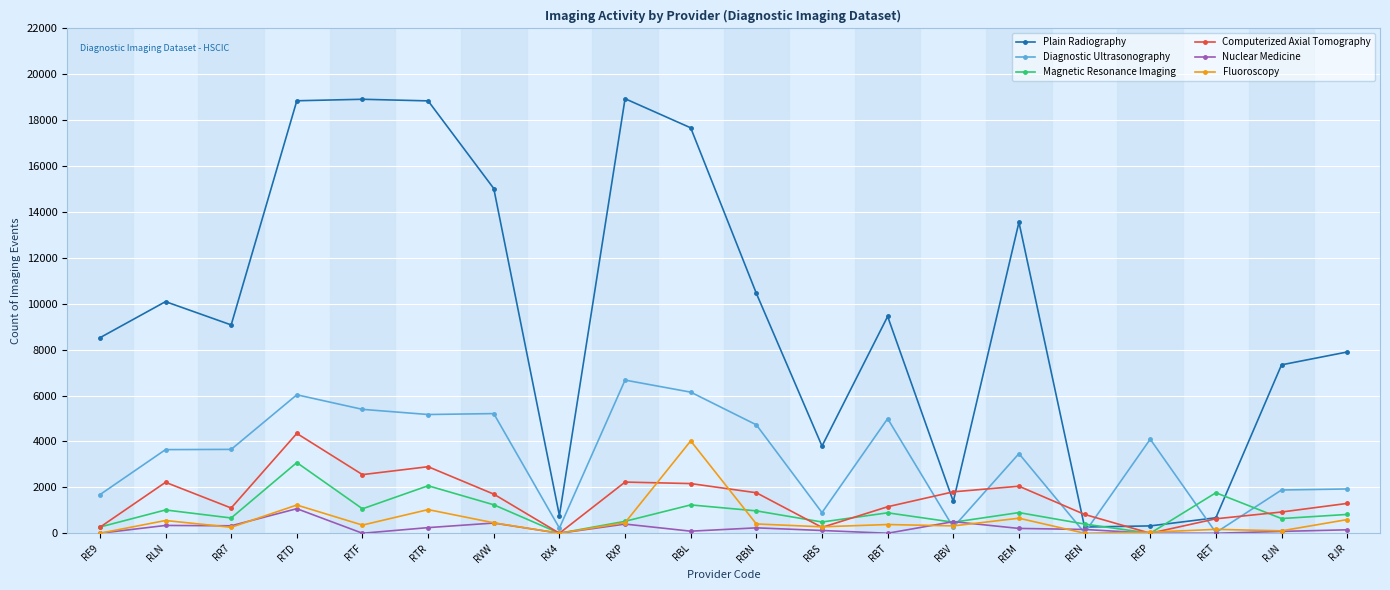

How many intersections are there between Magnetic Resonance Imaging and Diagnostic Ultrasonography?

6